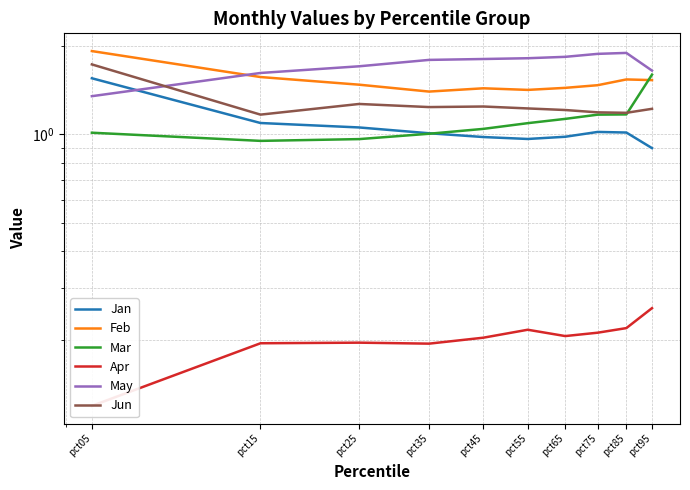

Count the Feb values in the range 1 to 2.

10